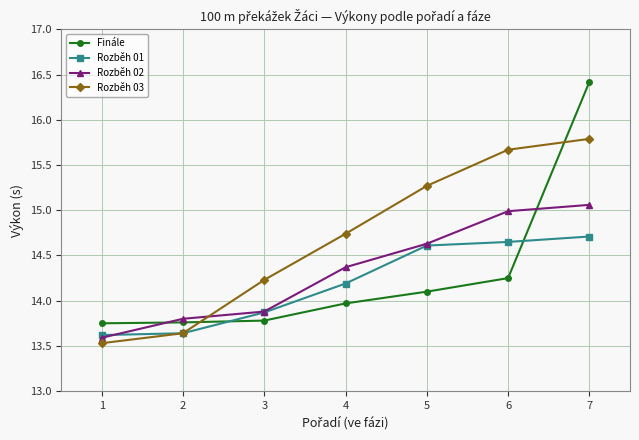

What is the smallest value displayed?

13.5